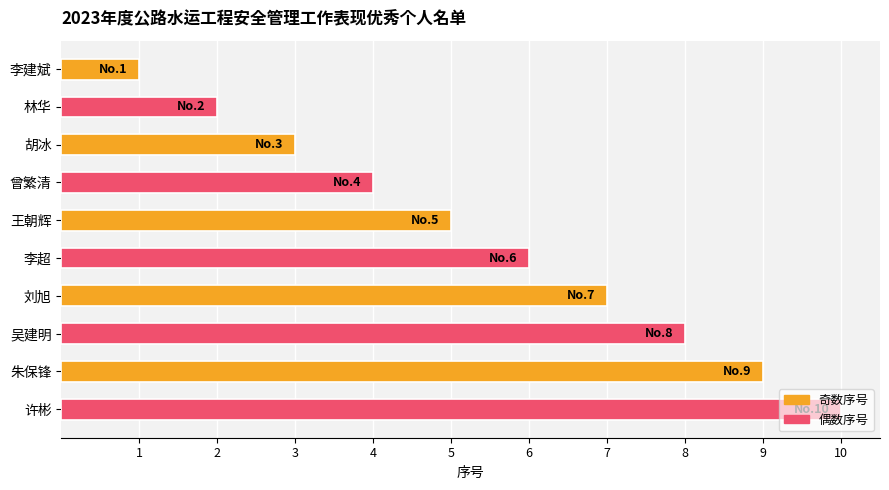

The chart shows a value of 15 at 许彬. True or false?

False